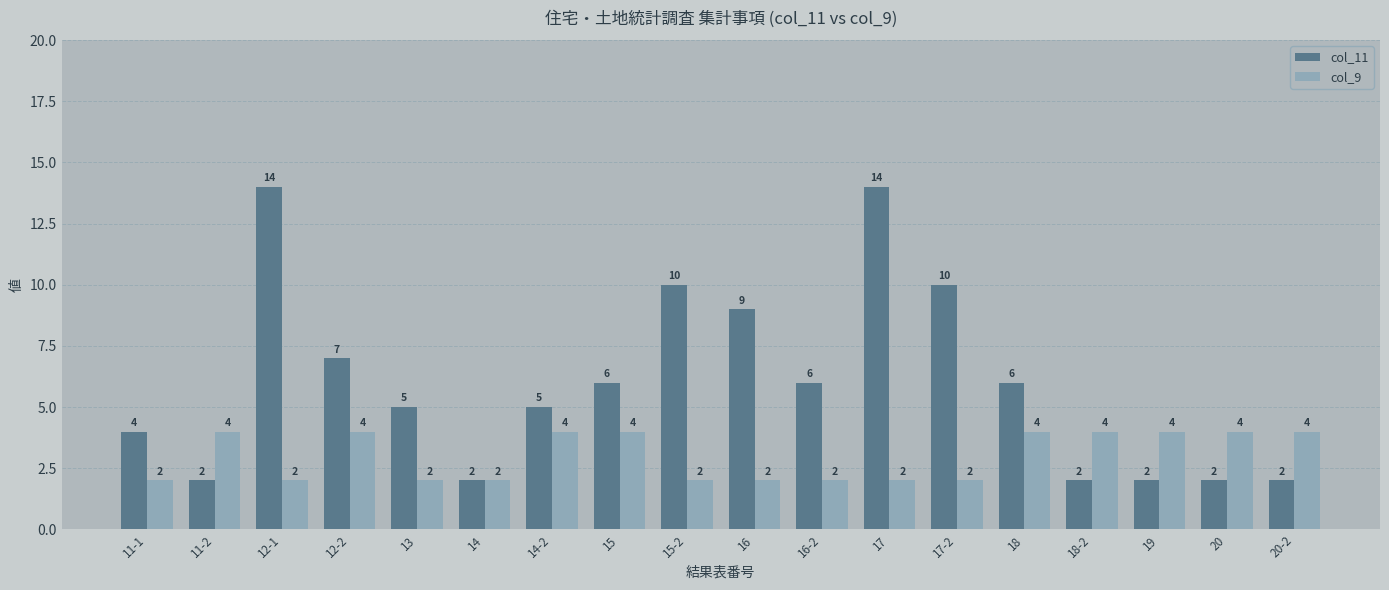

Reading left to right, list all the values displayed in this chart.

col_11: 11-1=4	11-2=2	12-1=14	12-2=7	13=5	14=2	14-2=5	15=6	15-2=10	16=9	16-2=6	17=14	17-2=10	18=6	18-2=2	19=2	20=2	20-2=2
col_9: 11-1=2	11-2=4	12-1=2	12-2=4	13=2	14=2	14-2=4	15=4	15-2=2	16=2	16-2=2	17=2	17-2=2	18=4	18-2=4	19=4	20=4	20-2=4